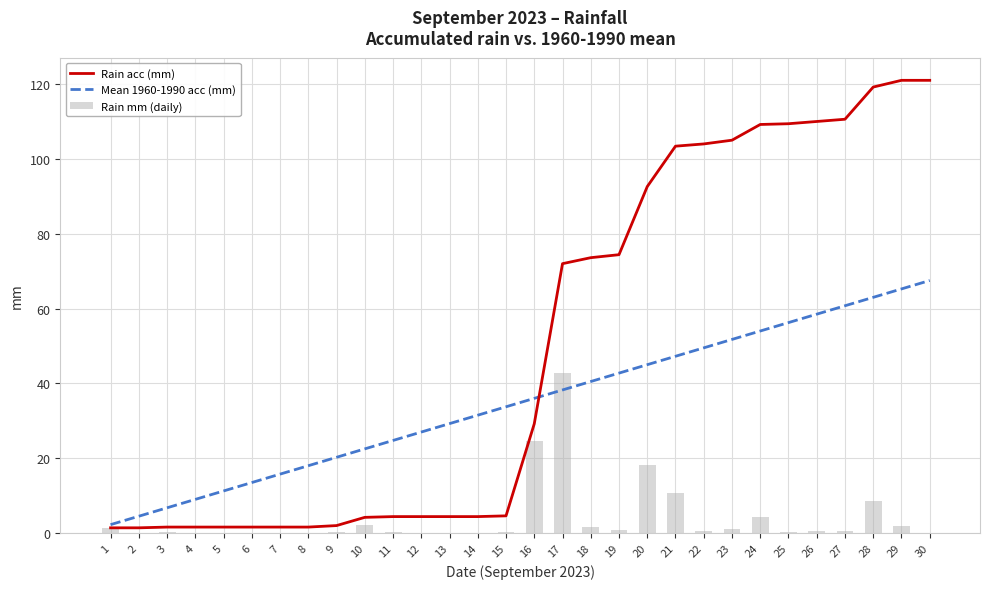

Reading left to right, what are all the values shown in this chart?

Rain acc (mm): 1=1.4	2=1.4	3=1.6	4=1.6	5=1.6	6=1.6	7=1.6	8=1.6	9=2.0	10=4.2	11=4.4	12=4.4	13=4.4	14=4.4	15=4.6	16=29.2	17=72.0	18=73.6	19=74.4	20=92.6	21=103.4	22=104.0	23=105.0	24=109.2	25=109.4	26=110.0	27=110.6	28=119.2	29=121.0	30=121.0
Mean 1960-1990 acc (mm): 1=2.2	2=4.5	3=6.8	4=9.0	5=11.2	6=13.5	7=15.8	8=18.0	9=20.2	10=22.5	11=24.8	12=27.0	13=29.2	14=31.5	15=33.8	16=36.0	17=38.2	18=40.5	19=42.8	20=45.0	21=47.2	22=49.5	23=51.8	24=54.0	25=56.2	26=58.5	27=60.8	28=63.0	29=65.2	30=67.5
Rain mm (daily): 1=1.4	2=0.0	3=0.2	4=0.0	5=0.0	6=0.0	7=0.0	8=0.0	9=0.4	10=2.2	11=0.2	12=0.0	13=0.0	14=0.0	15=0.2	16=24.6	17=42.8	18=1.6	19=0.8	20=18.2	21=10.8	22=0.6	23=1.0	24=4.2	25=0.2	26=0.6	27=0.6	28=8.6	29=1.8	30=0.0